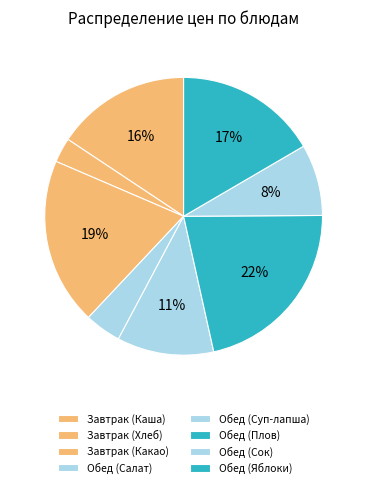

Count the number of slices in the pie.

8